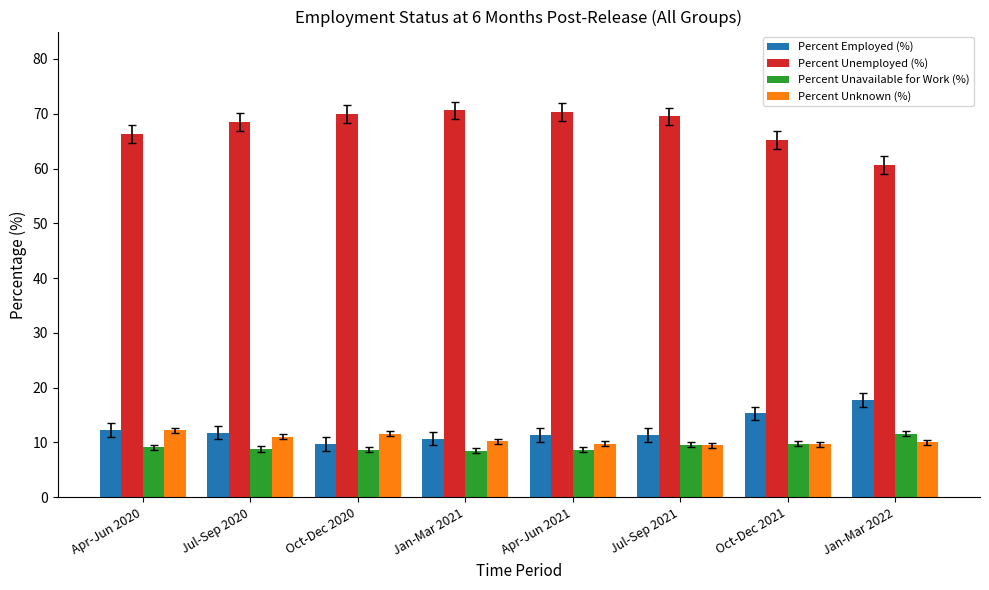

Is it true that Percent Unknown (%) equals 4.0 at Jan-Mar 2022?

False